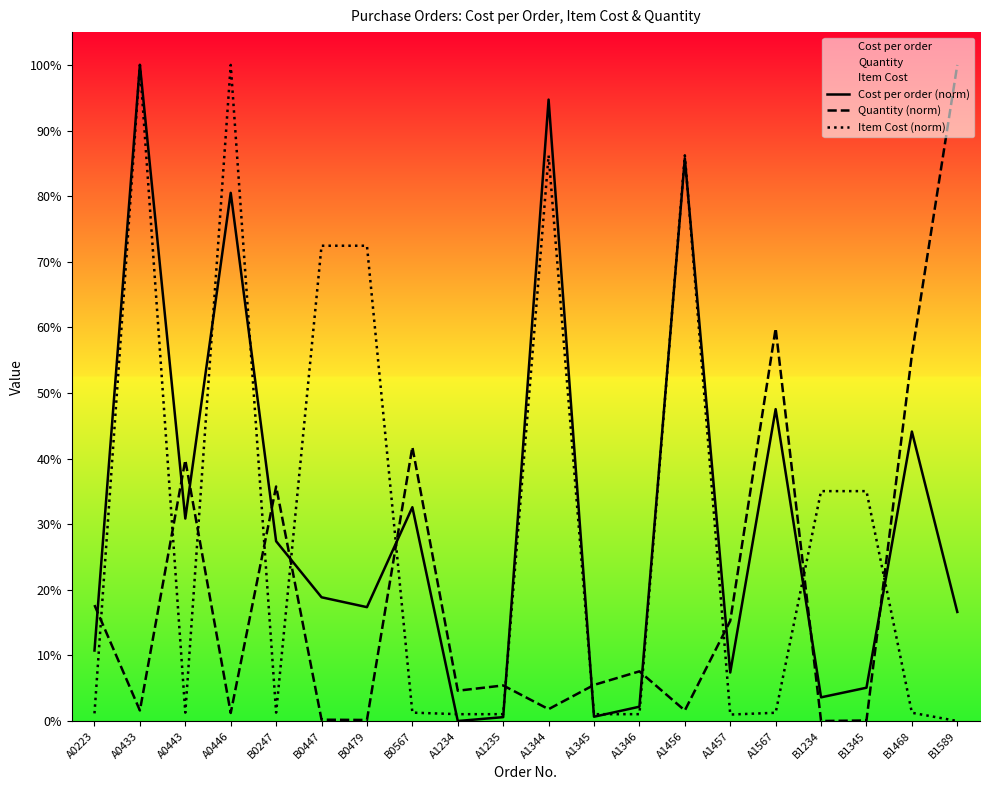

How many positive values does the Item Cost (norm) series have?

19